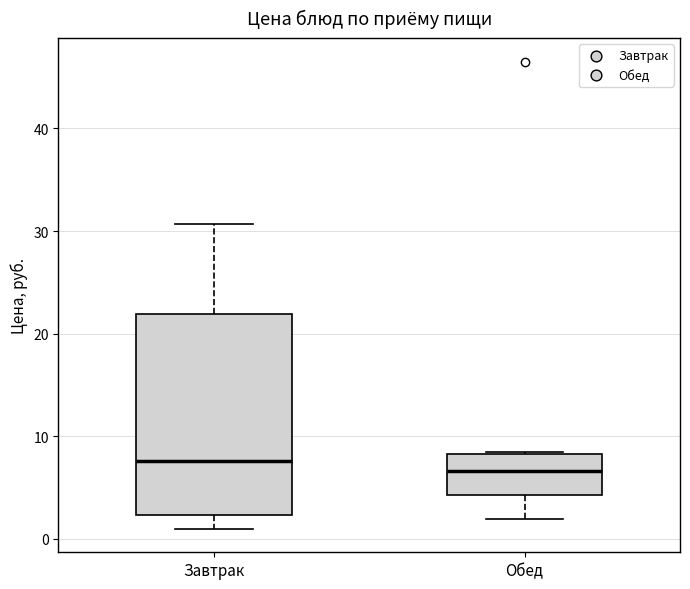

Which box is the tallest, from its lower edge to its upper edge?

Завтрак